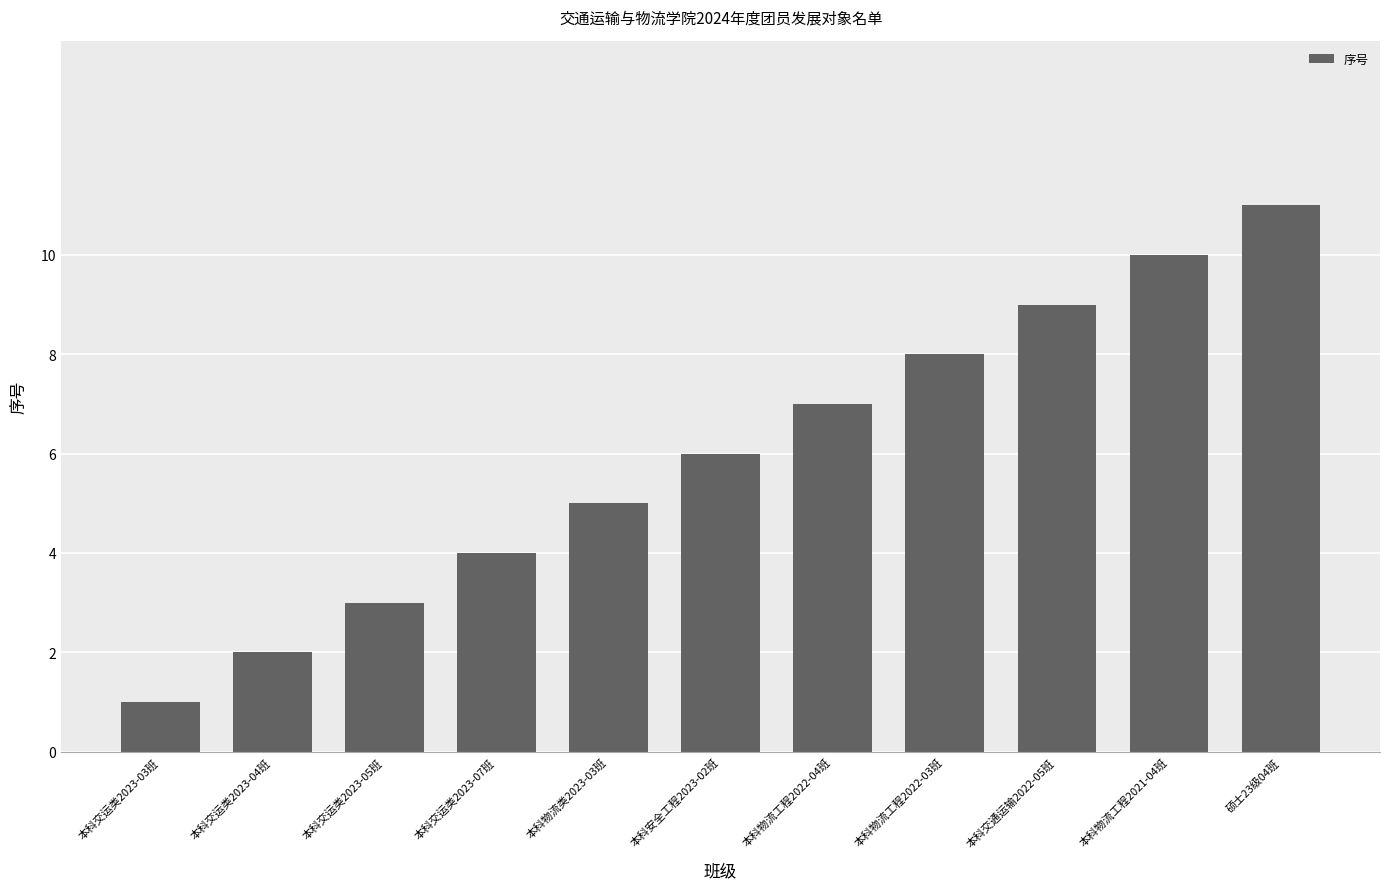

How many data points are less than 6?

5